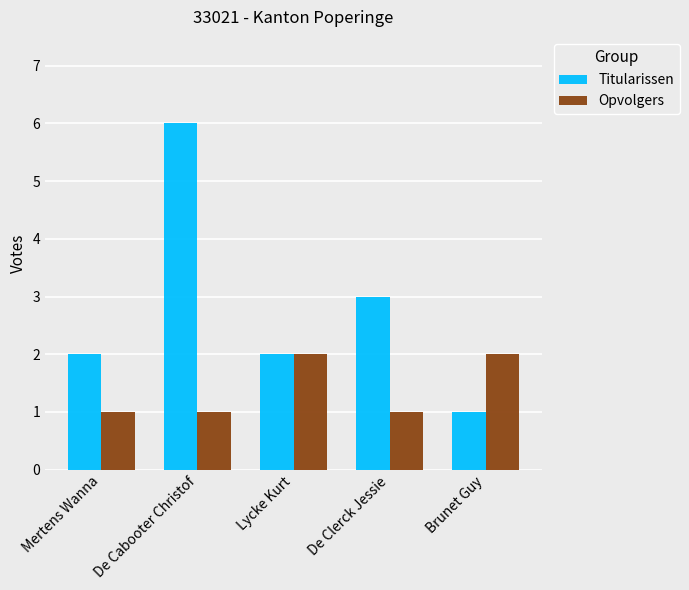

What is the difference between the maximum and minimum values in the Opvolgers series?

1